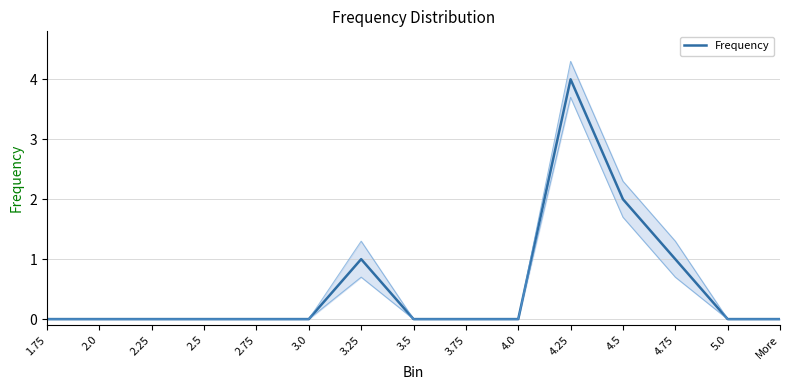

Reading right to left, extract all data points from this chart.

More=0	5.0=0	4.75=1	4.5=2	4.25=4	4.0=0	3.75=0	3.5=0	3.25=1	3.0=0	2.75=0	2.5=0	2.25=0	2.0=0	1.75=0